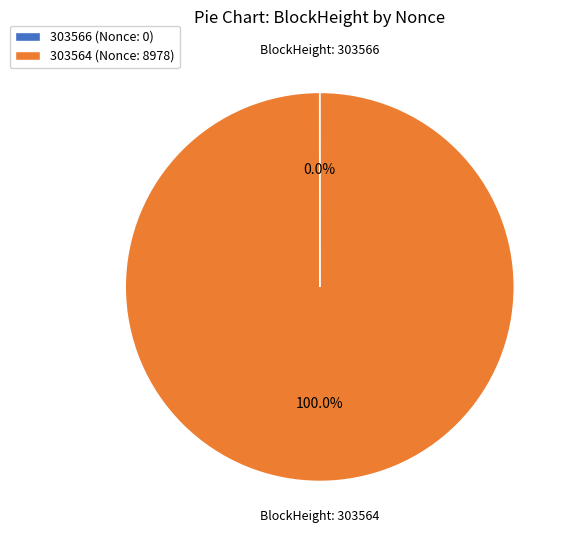

What is the largest slice in the pie chart?

303564